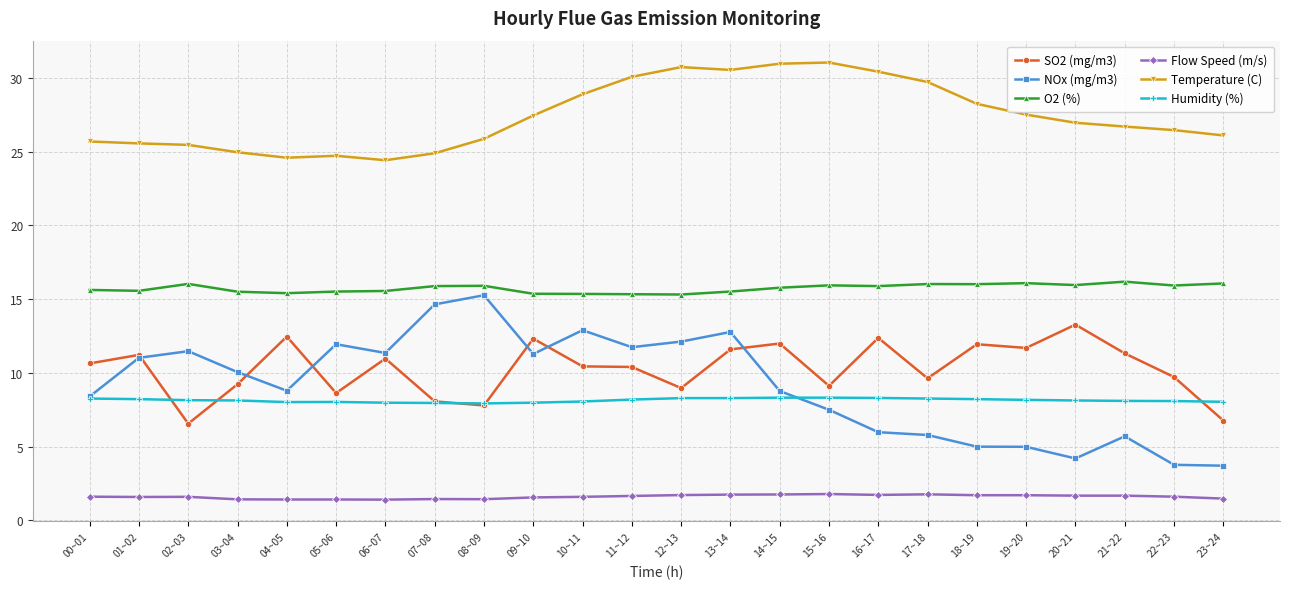

What is the value of the O2 (%) point at the 1st from the left?

15.6